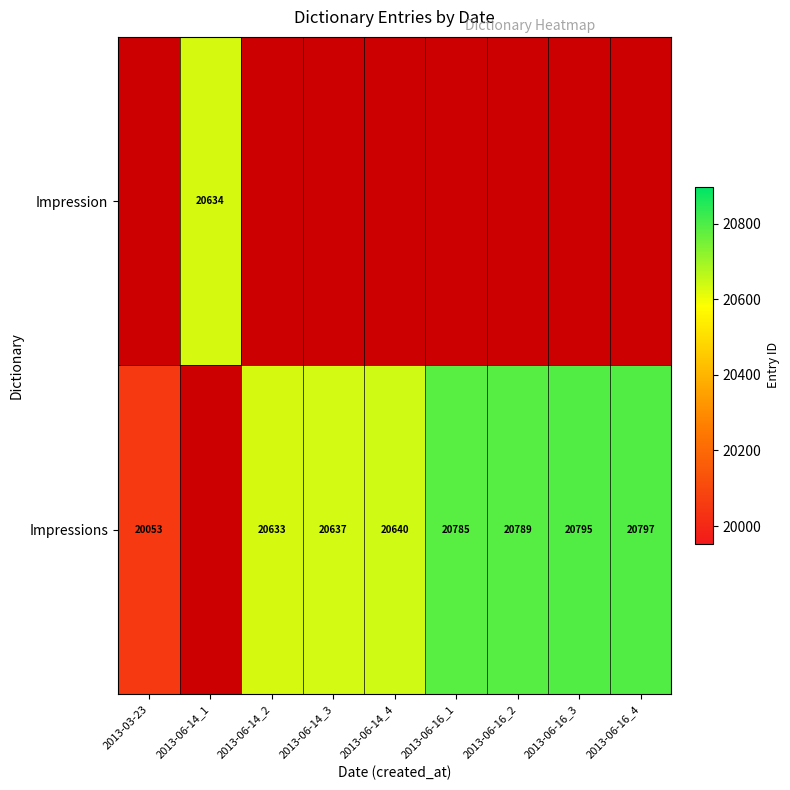

How many categories are shown in the chart?

9